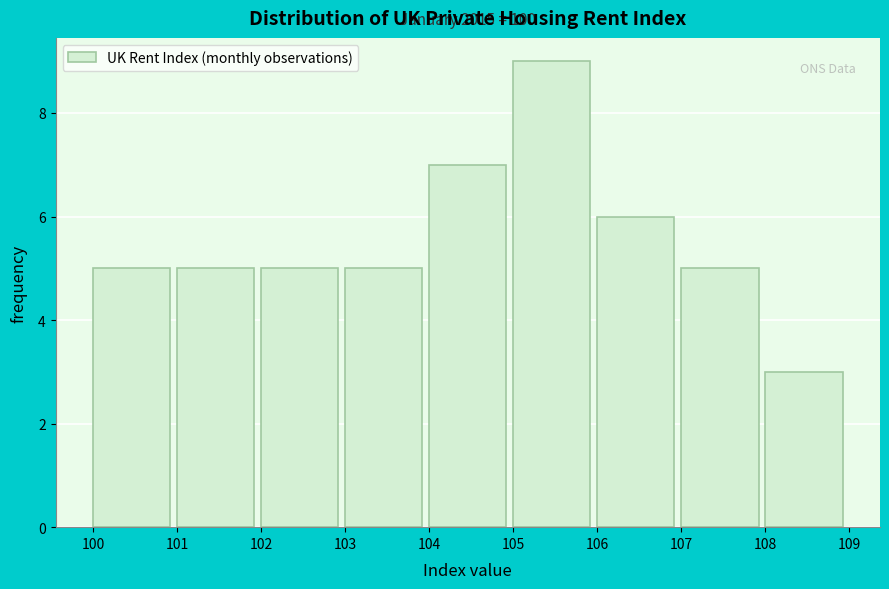

Over which range of the x-axis is the bar tallest?

105 to 106